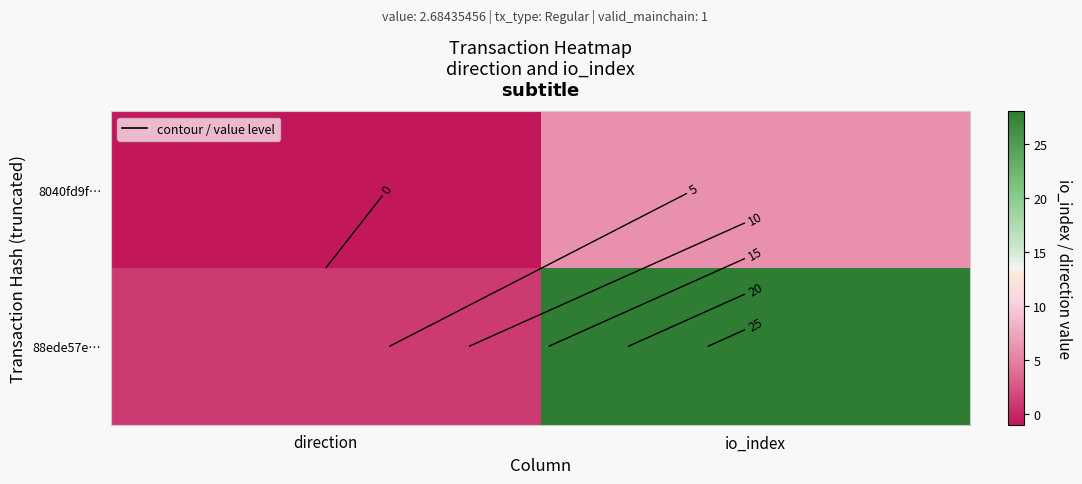

True or false: 88ede57e… has a value of 1 at direction.

False